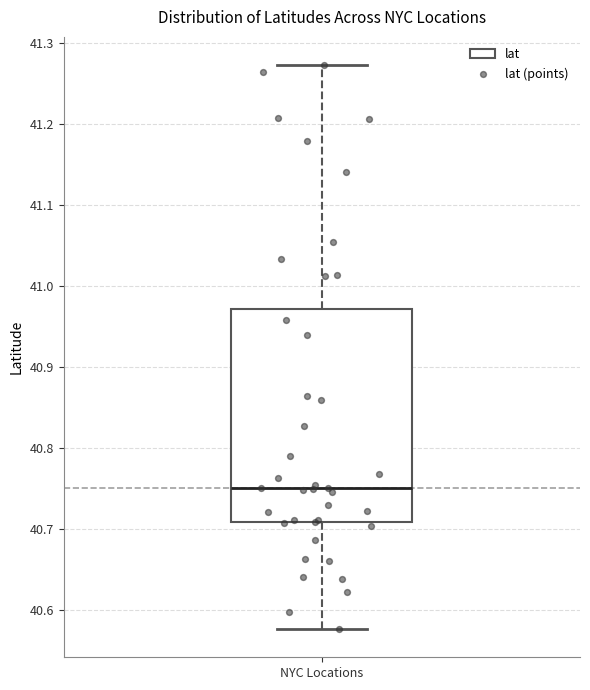

Where does the median line of the box for NYC Locations sit on the y-axis? The values are not printed on the chart, so give them approximately, as read against the axis.

40.75